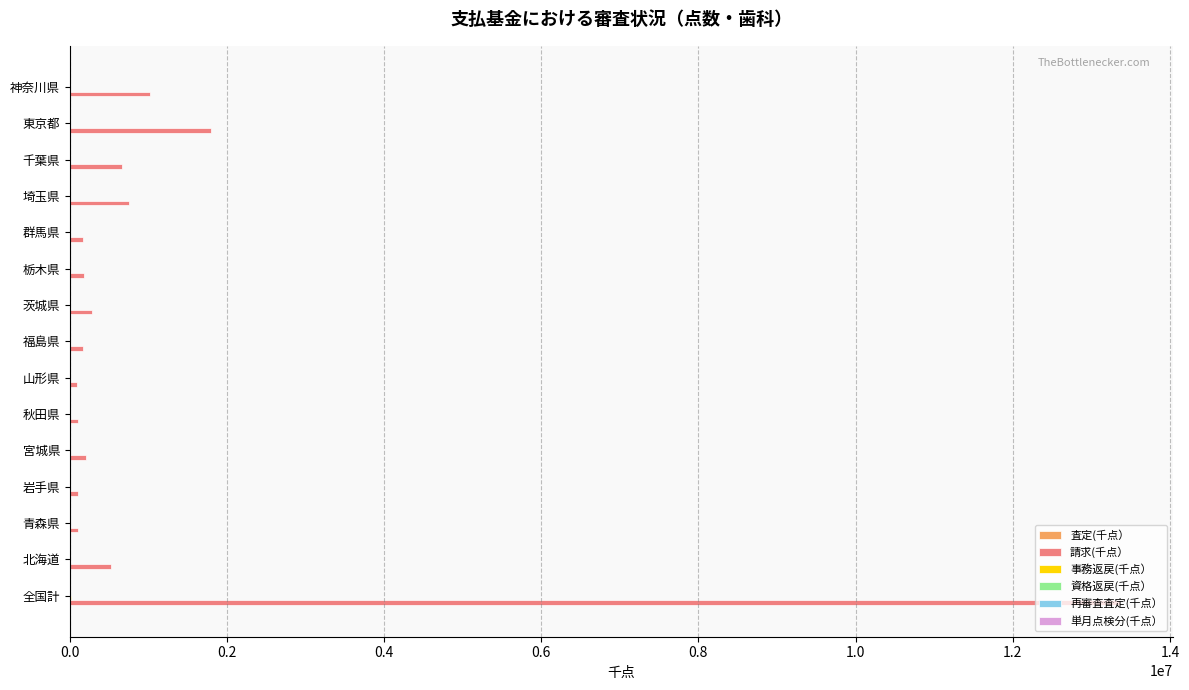

What is the maximum value shown in the chart?

13369189.7